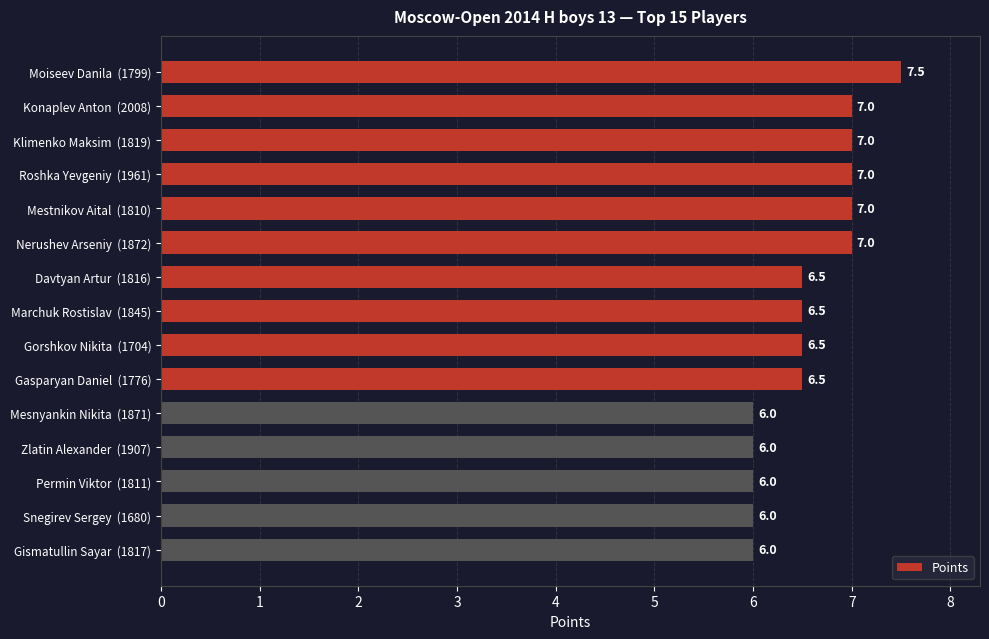

Approximately how many times larger is the value at Permin Viktor  (1811) compared to Marchuk Rostislav  (1845)?

0.9